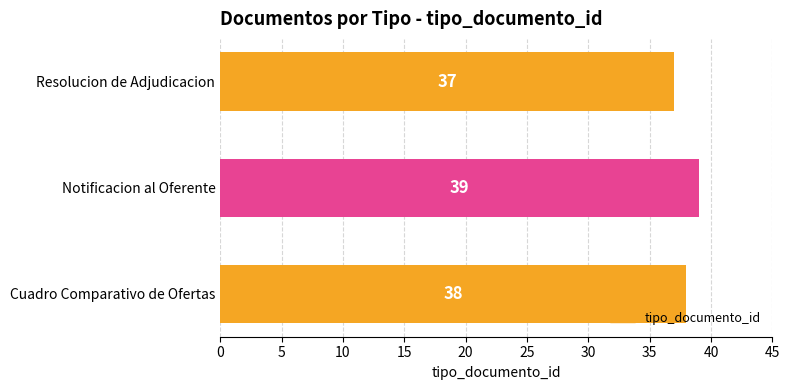

Count the values in the range 37 to 39.

3